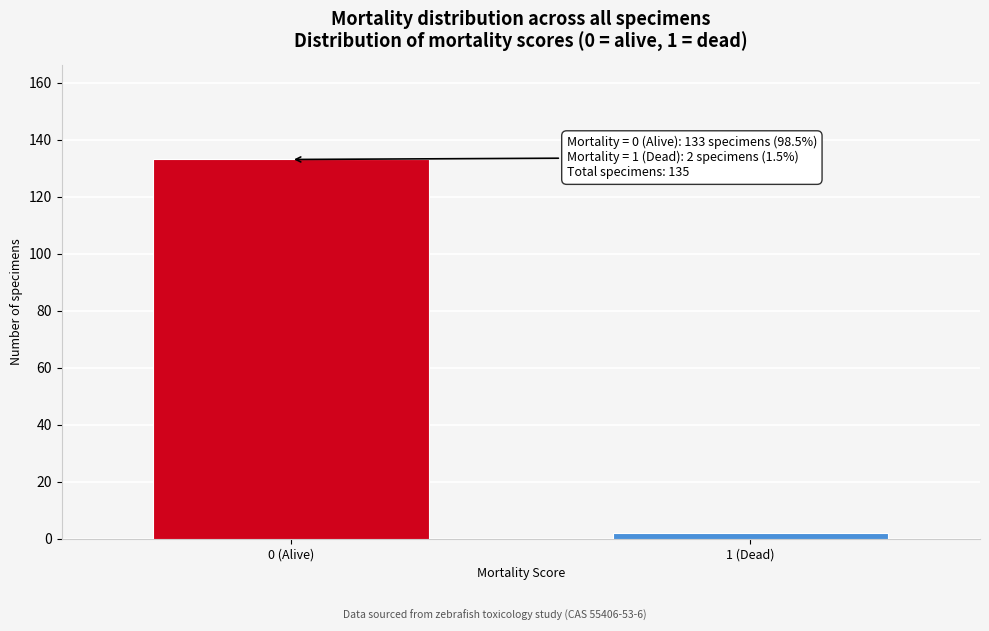

Reading right to left, list all the values displayed in this chart.

1 (Dead)=2	0 (Alive)=133